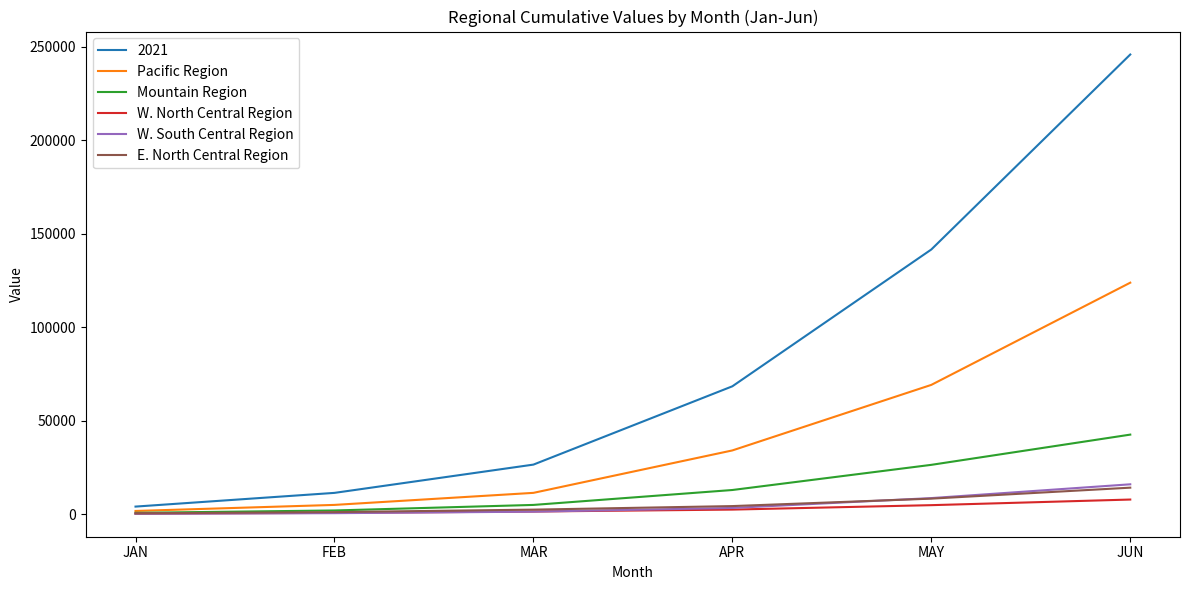

What is the total value across all series at JUN?

450005.0